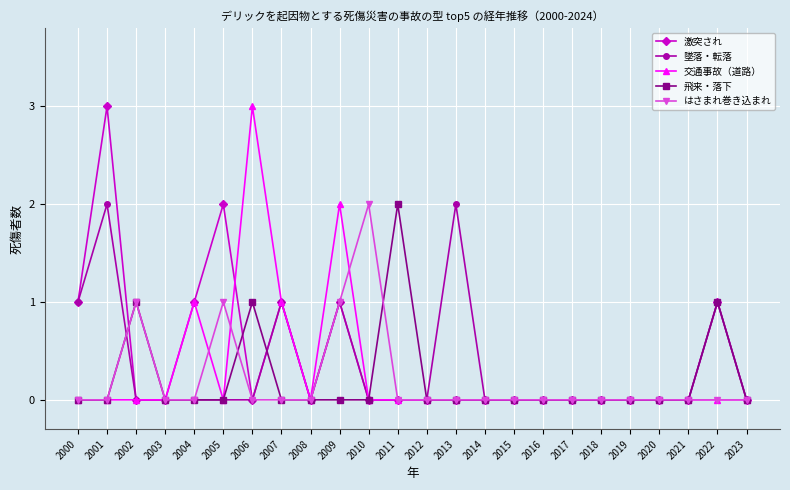

What is the total value across all series at 2013?

2